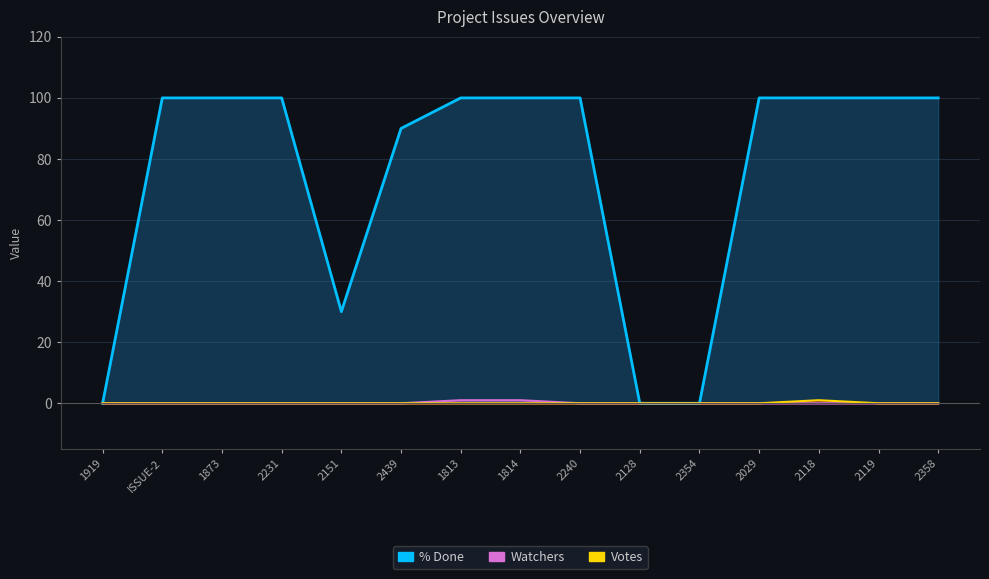

What is the label of the 4th point from the right?

2029